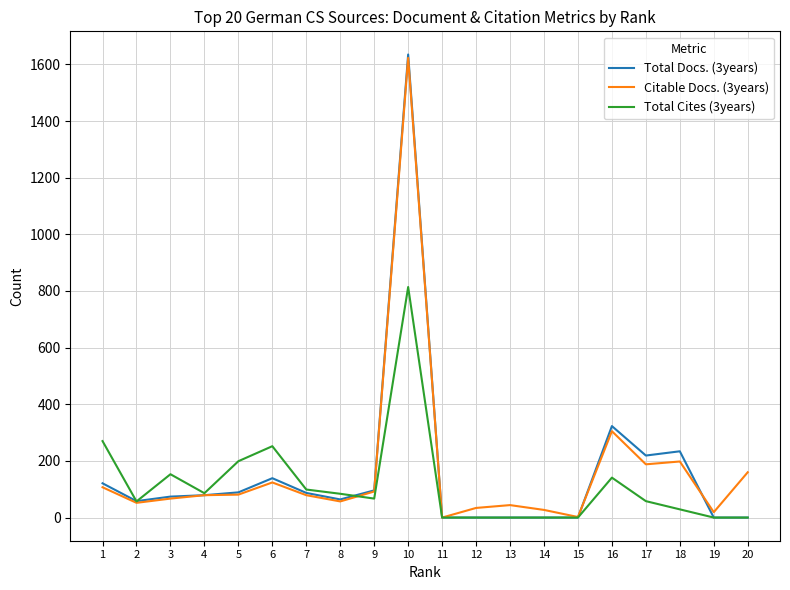

At which category is the sum across all series the highest?

10